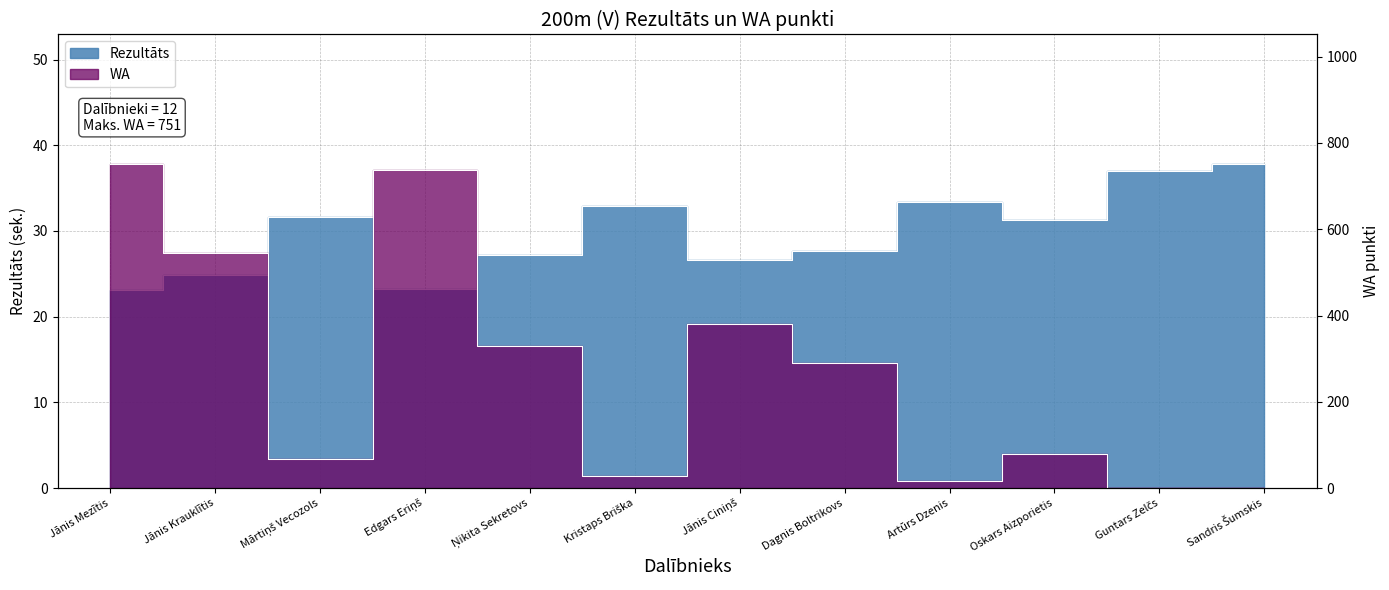

What position from the left is Dagnis Boltrikovs?

8